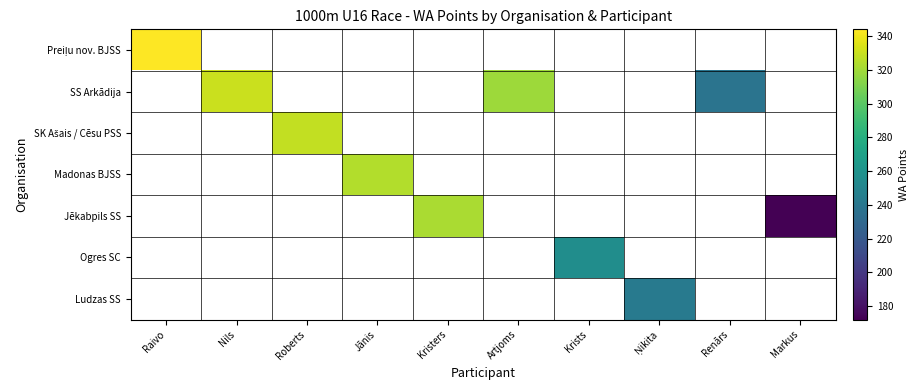

At which label is Preiļu nov. BJSS closest to 344?

Raivo